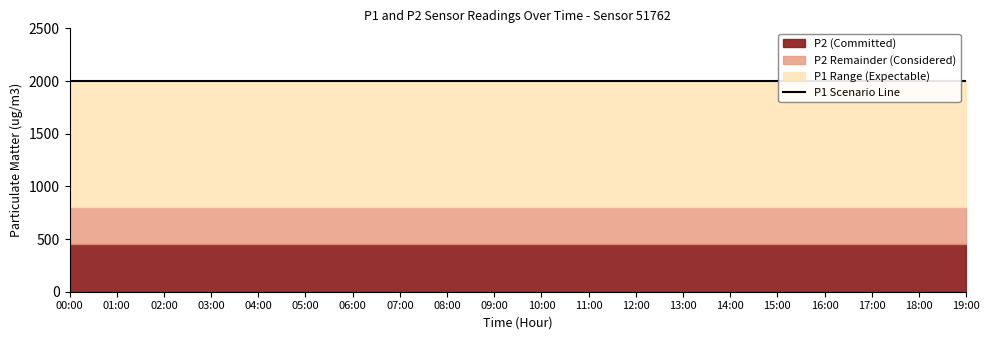

Between 02:00 and 04:00, which is larger?

02:00